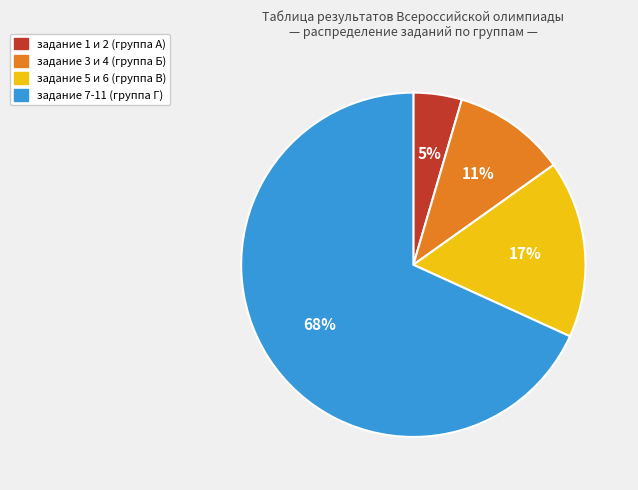

Does any single category account for the majority?

Yes